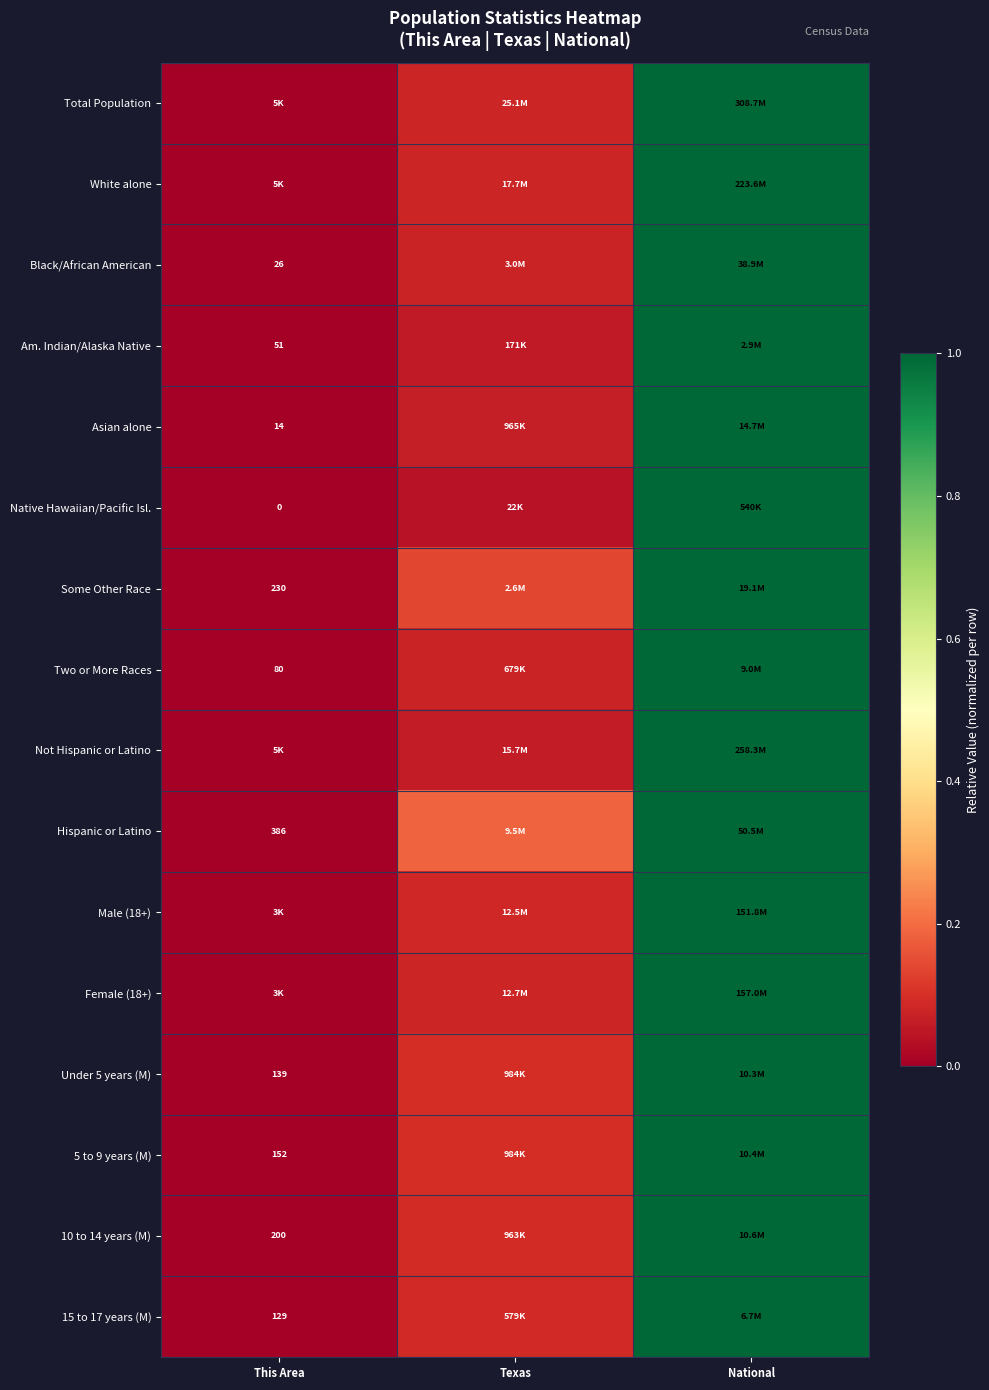

Which category has the highest value in the 15 to 17 years (M) series?

National